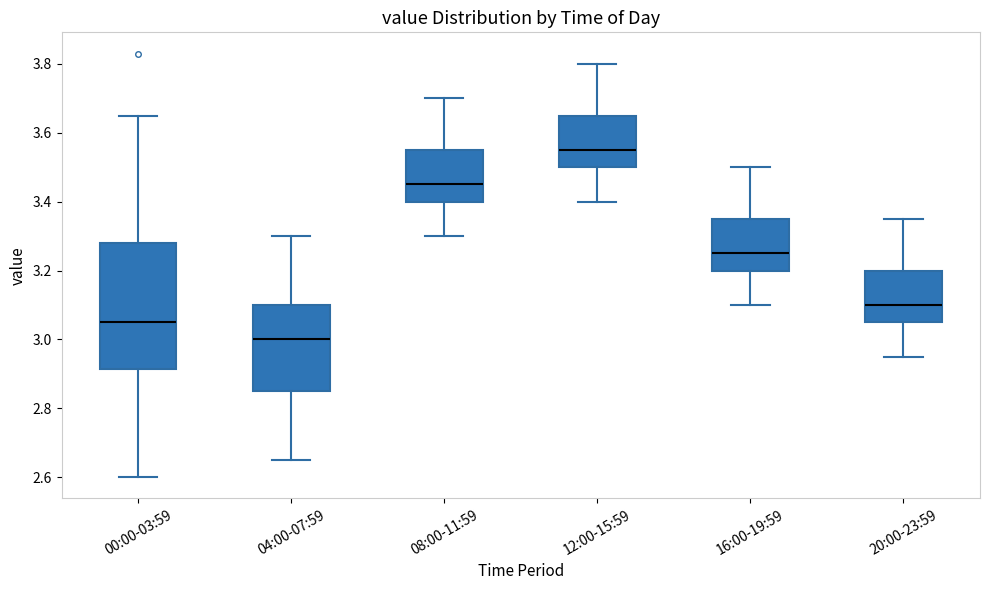

Reading left to right, read every box against the y-axis: the position of its median line, the range the box covers, and the ends of its whiskers. The values are not printed on the chart, so give them approximately, as read against the axis.

00:00-03:59: median 3.06, box 2.92 to 3.28, whiskers 2.60 to 3.66
04:00-07:59: median 3.00, box 2.86 to 3.10, whiskers 2.66 to 3.30
08:00-11:59: median 3.46, box 3.40 to 3.56, whiskers 3.30 to 3.70
12:00-15:59: median 3.56, box 3.50 to 3.66, whiskers 3.40 to 3.80
16:00-19:59: median 3.26, box 3.20 to 3.36, whiskers 3.10 to 3.50
20:00-23:59: median 3.10, box 3.06 to 3.20, whiskers 2.96 to 3.36